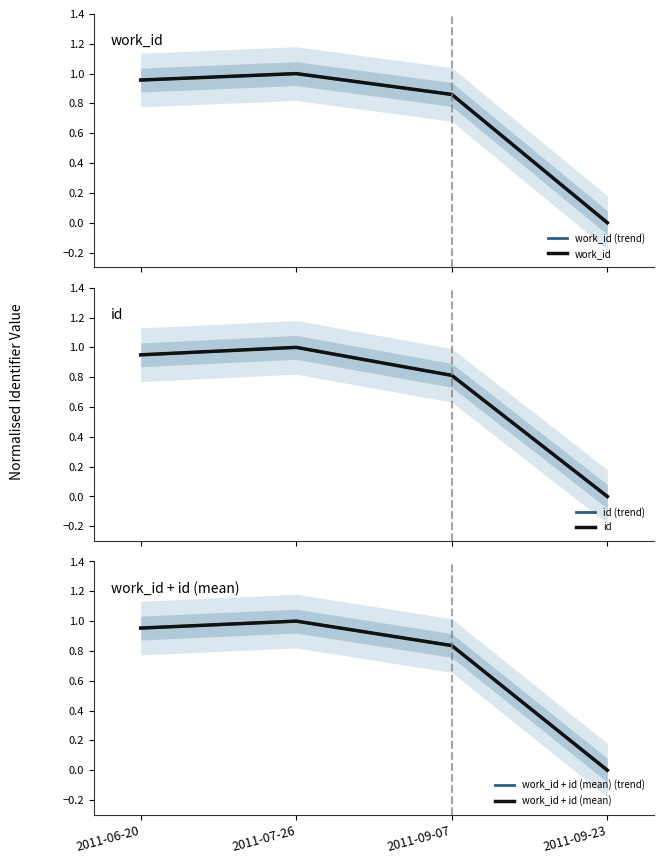

The work_id series shows 1.7 at 2011-07-26. True or false?

False